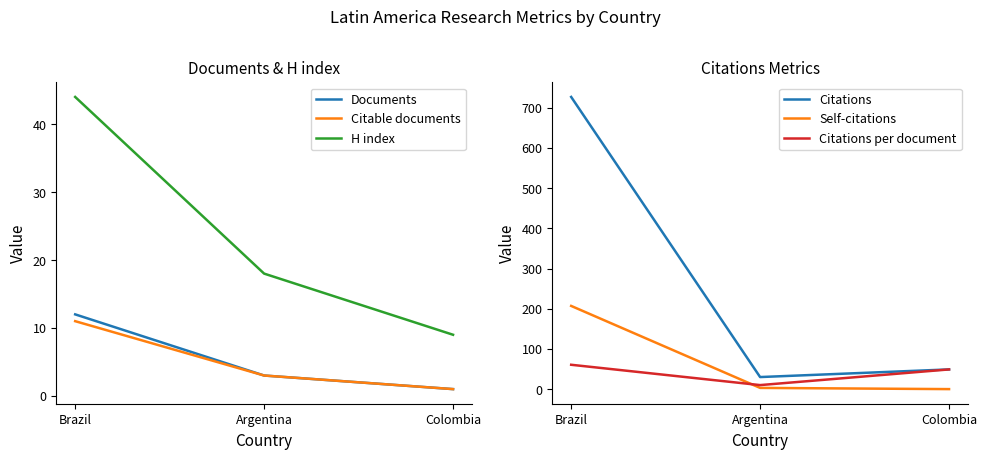

What is the label of the 3rd point from the right?

Brazil